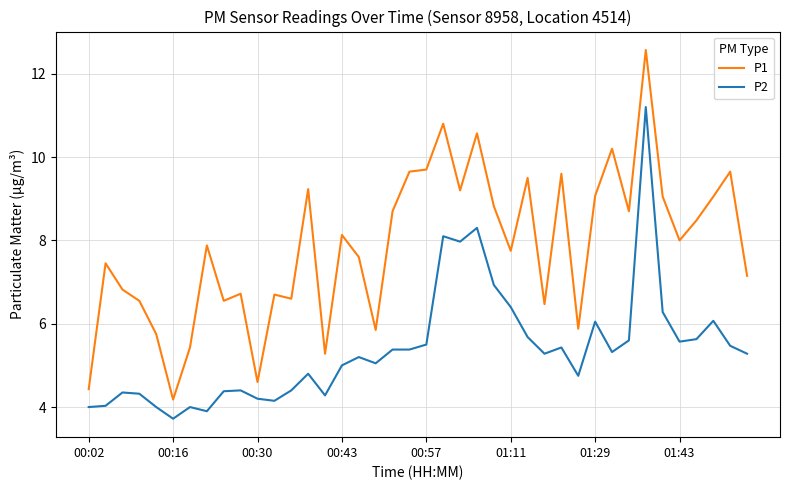

Does the chart have visible grid lines?

Yes